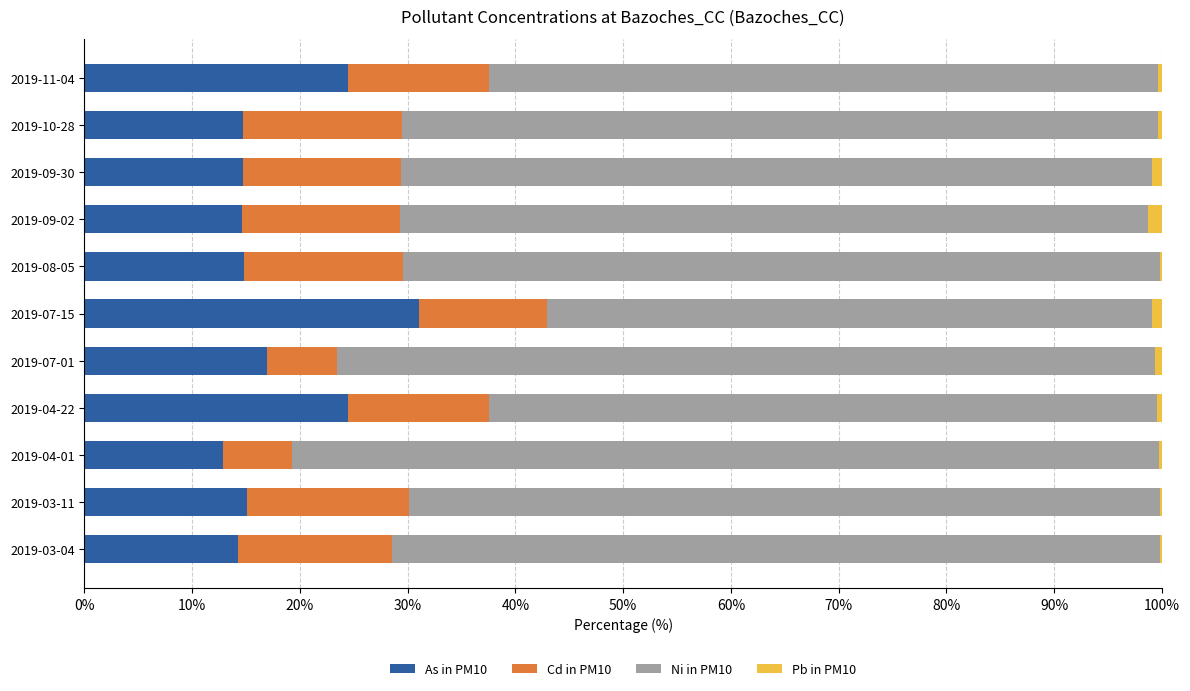

What is the highest value of the As in PM10 series?

31.1